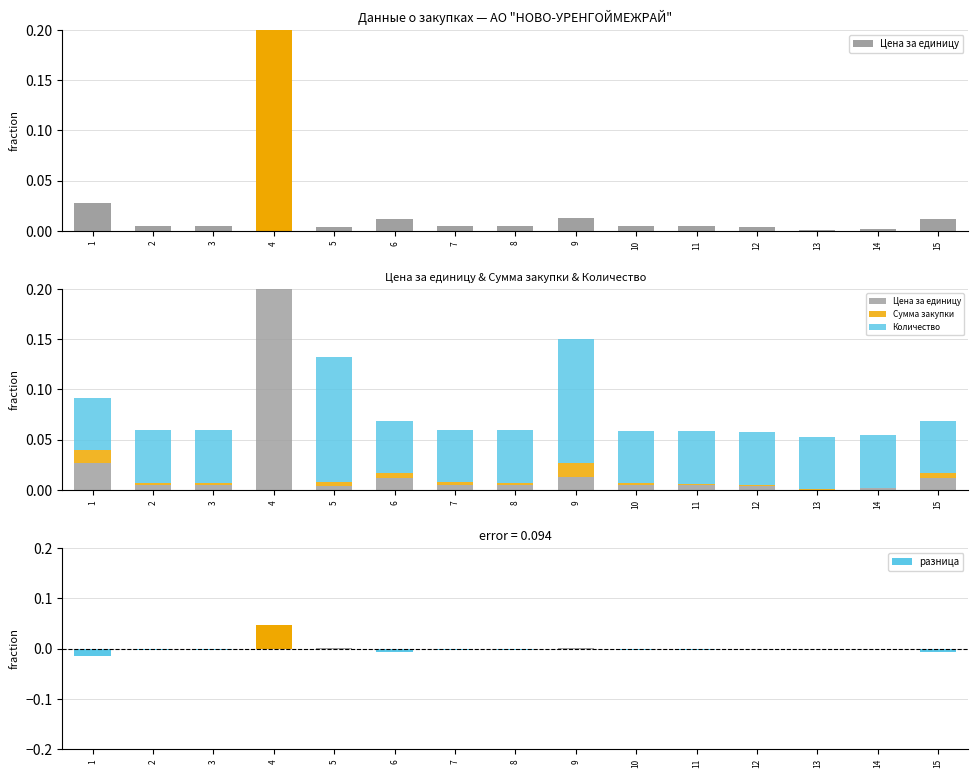

The value of Цена за единицу at 4 is 0.9. True or false?

True